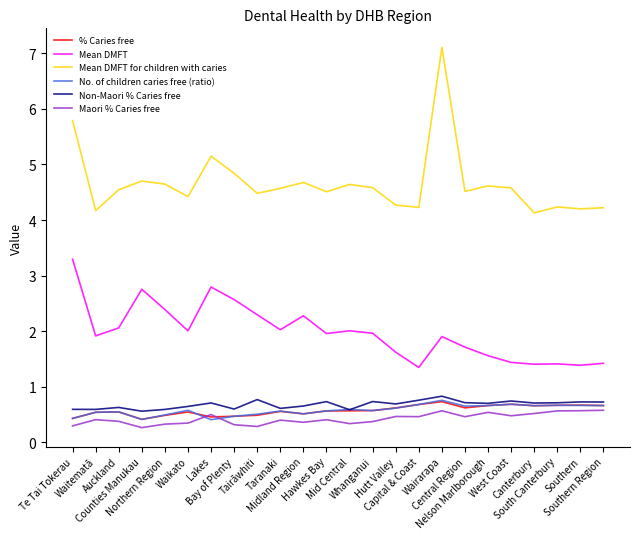

Is it true that No. of children caries free (ratio) equals 0.7 at Nelson Marlborough?

True